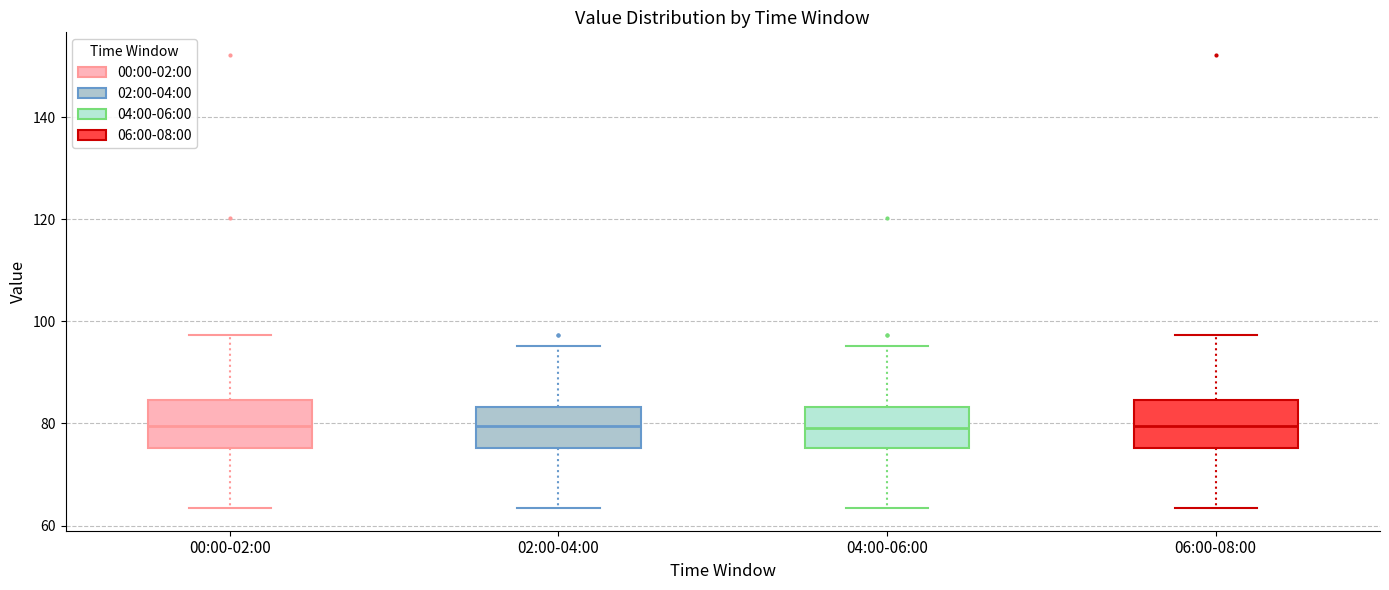

Reading left to right, transcribe this box plot: for each box, give where its median line is, the range the box spans, and where its two whiskers end, as read against the y-axis. The values are not printed on the chart, so give them approximately, as read against the axis.

00:00-02:00: median 80, box 76 to 84, whiskers 64 to 98
02:00-04:00: median 80, box 76 to 84, whiskers 64 to 96
04:00-06:00: median 80, box 76 to 84, whiskers 64 to 96
06:00-08:00: median 80, box 76 to 84, whiskers 64 to 98